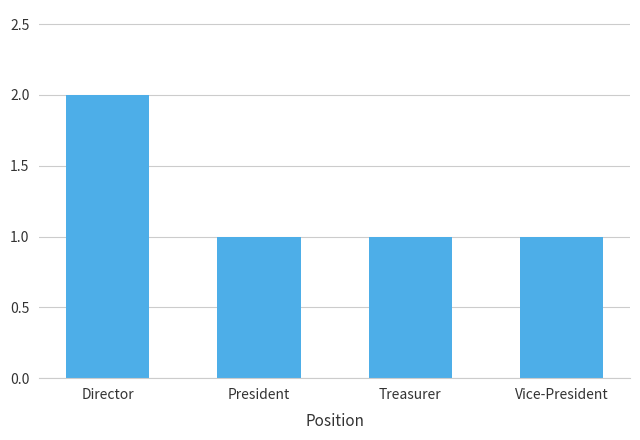

What is the ratio of the value at Treasurer to the value at Vice-President?

1.0